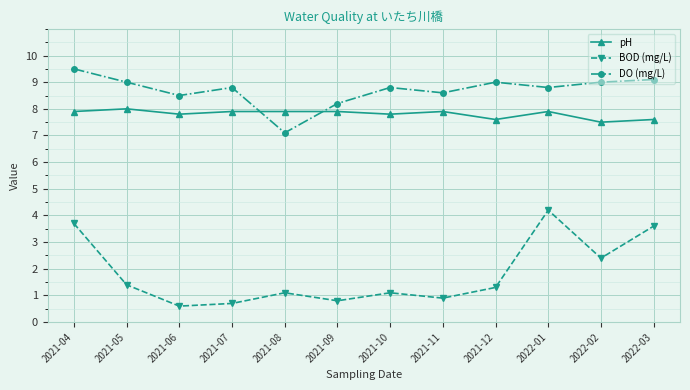

At how many categories does at least one series exceed 0?

12